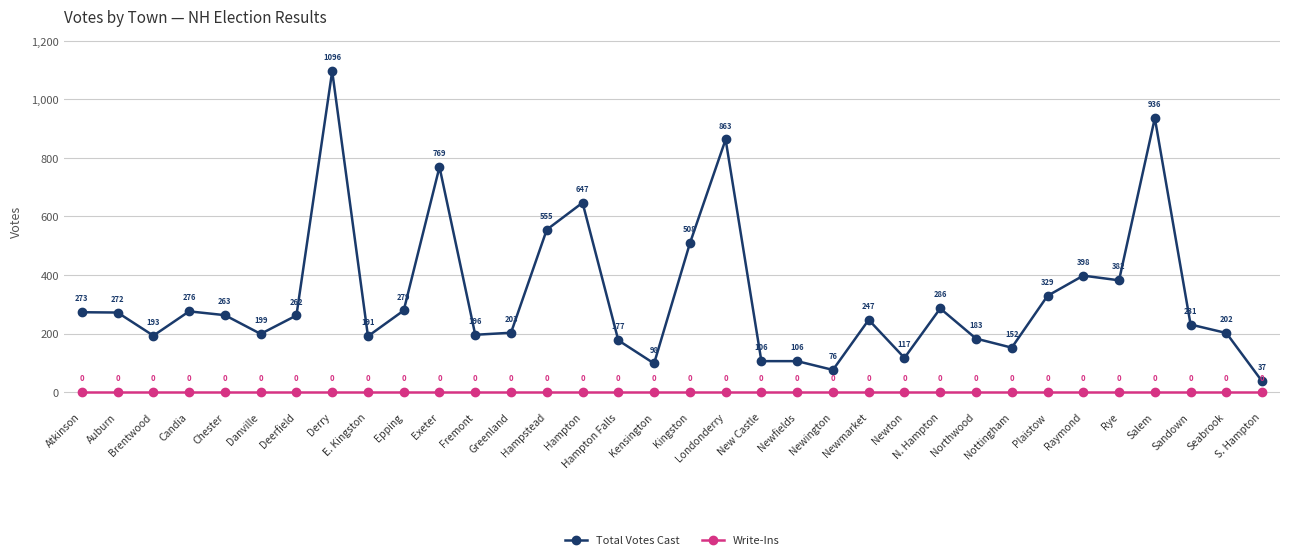

True or false: Total Votes Cast and Write-Ins cross at least once.

False